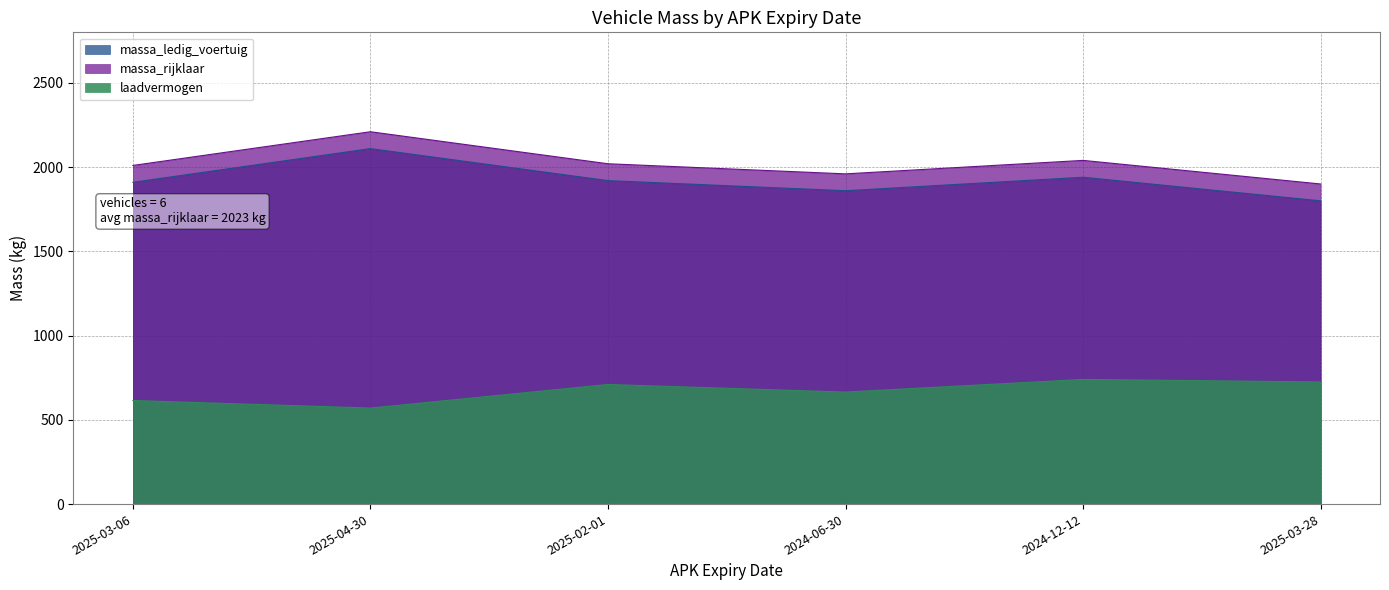

True or false: massa_ledig_voertuig and laadvermogen intersect in this chart.

False